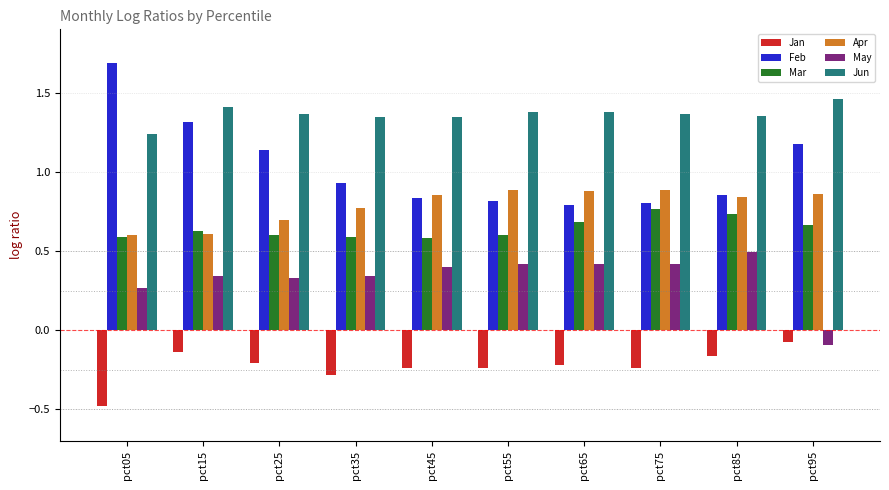

True or false: Apr has a value of 0.4 at pct55.

False